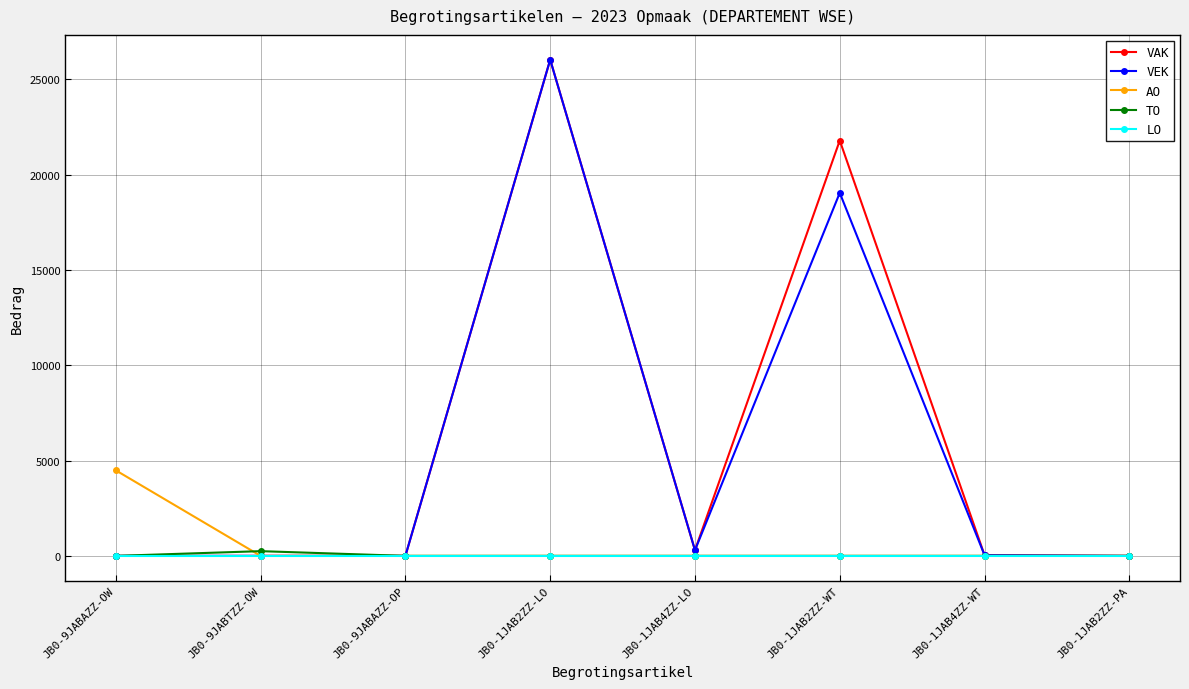

At which category is the sum across all series the highest?

JB0-1JAB2ZZ-LO